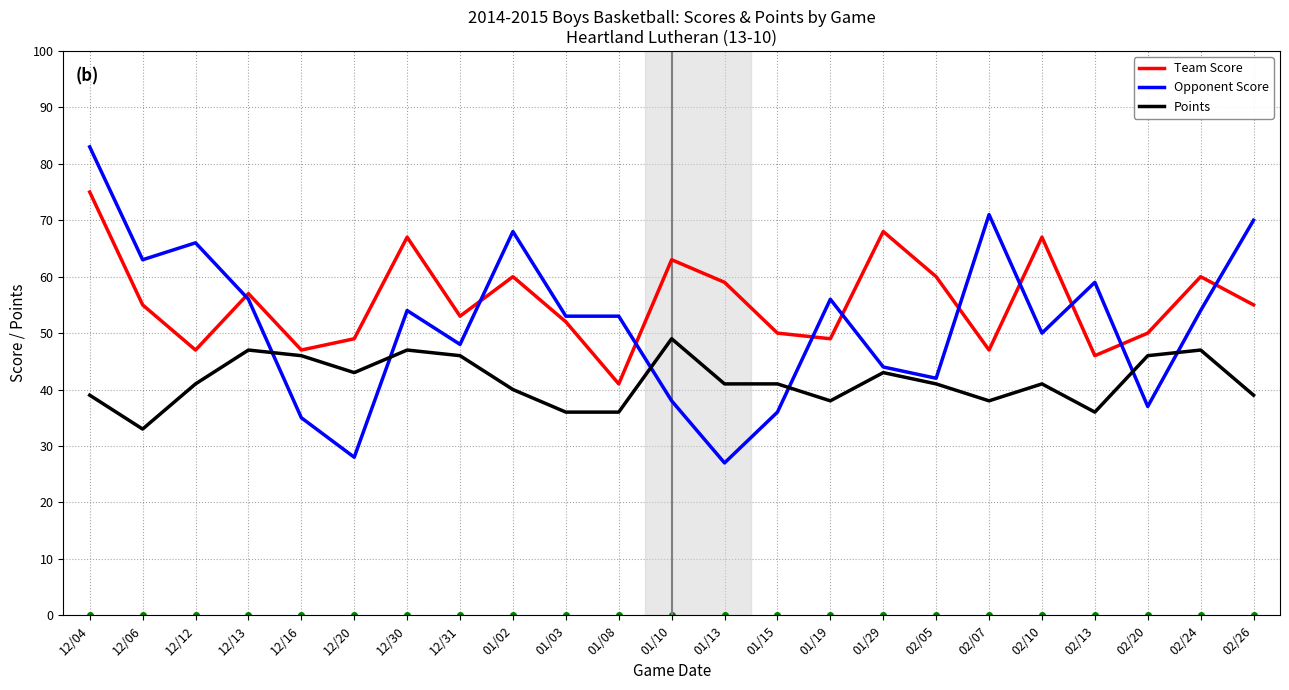

True or false: Team Score has a value of 47 at 12/16.

True